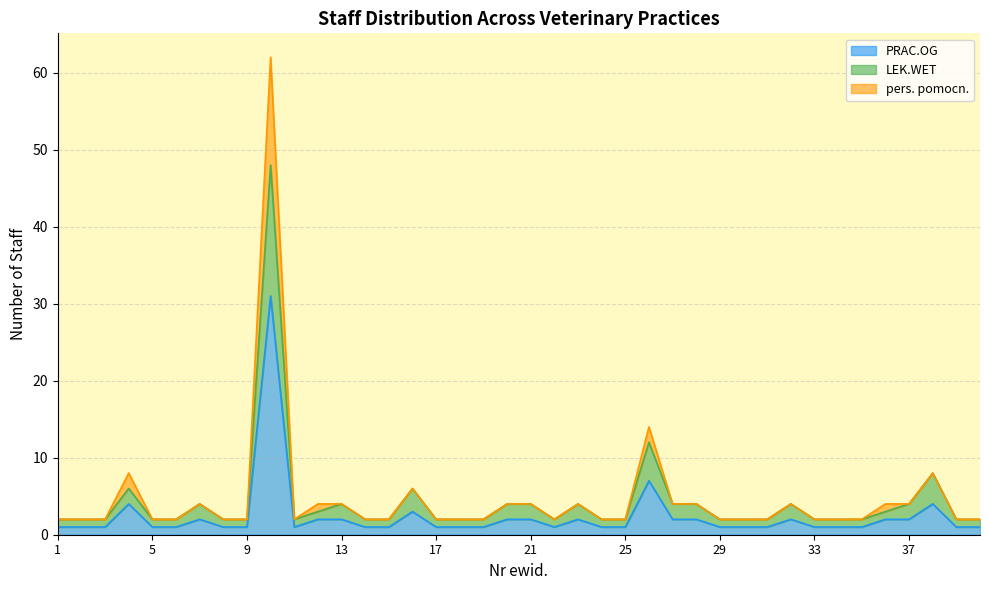

At which category does the chart reach its minimum across all series?

1